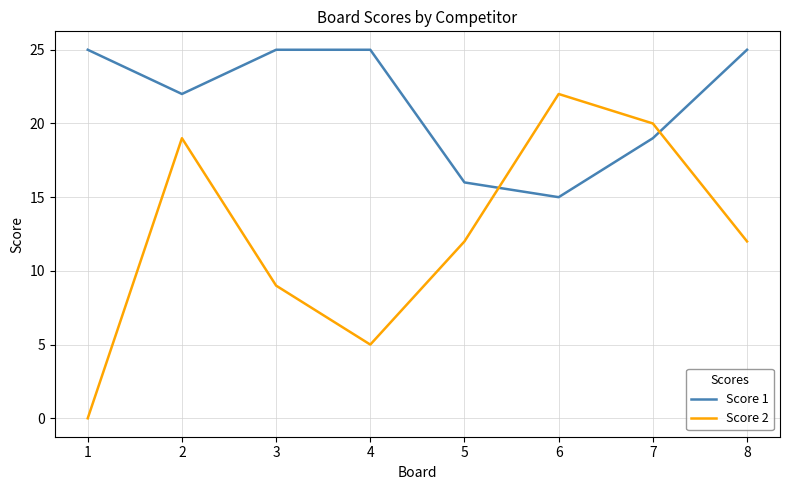

Rank the series by their maximum value, from highest to lowest.

Score 1, Score 2